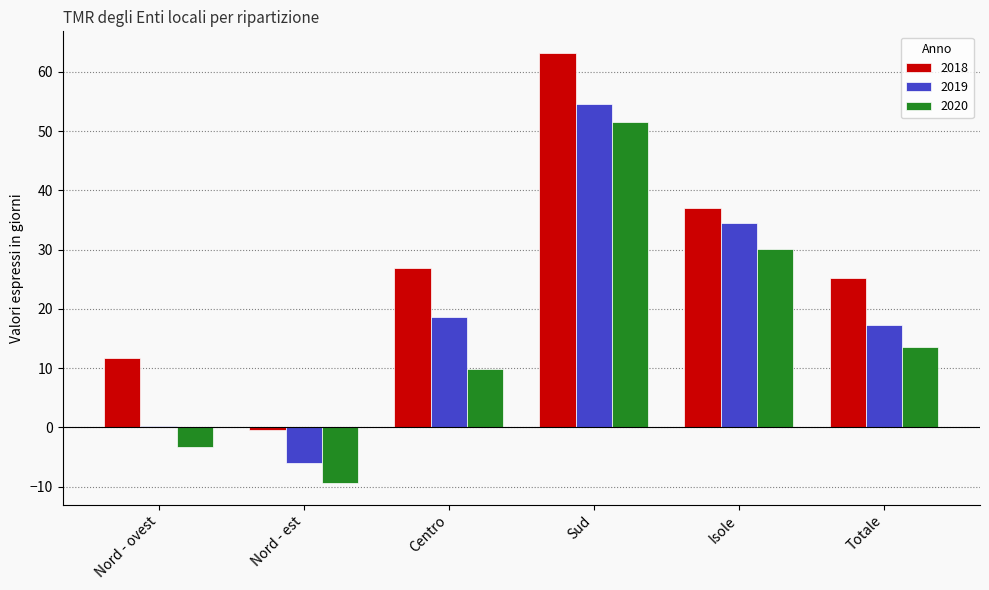

Count the number of categories in the chart.

6